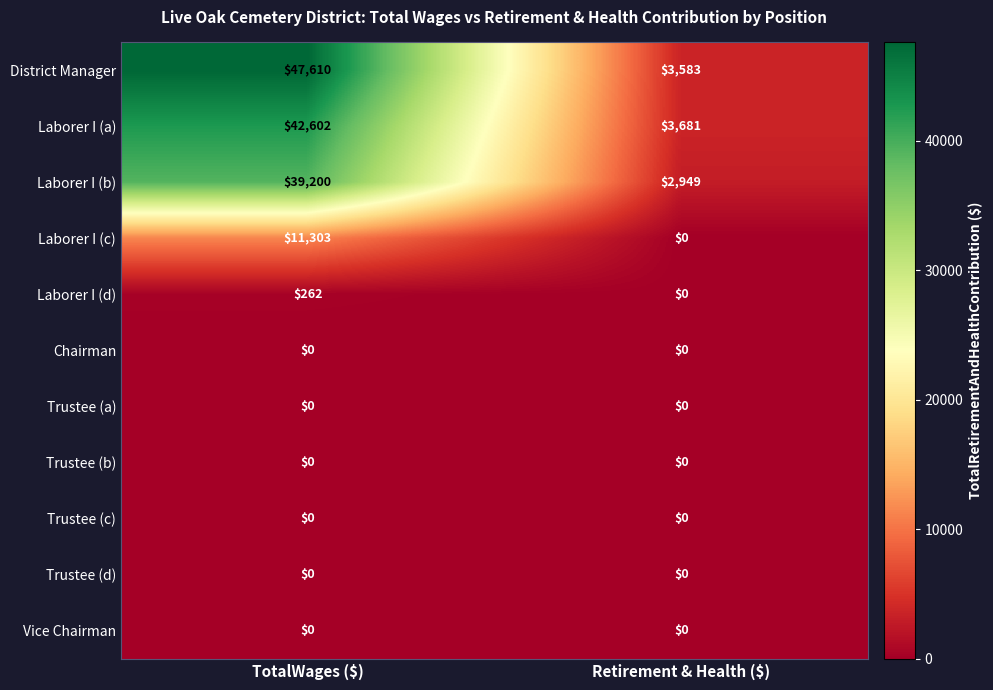

What is the total value across all series at Retirement & Health ($)?

10213